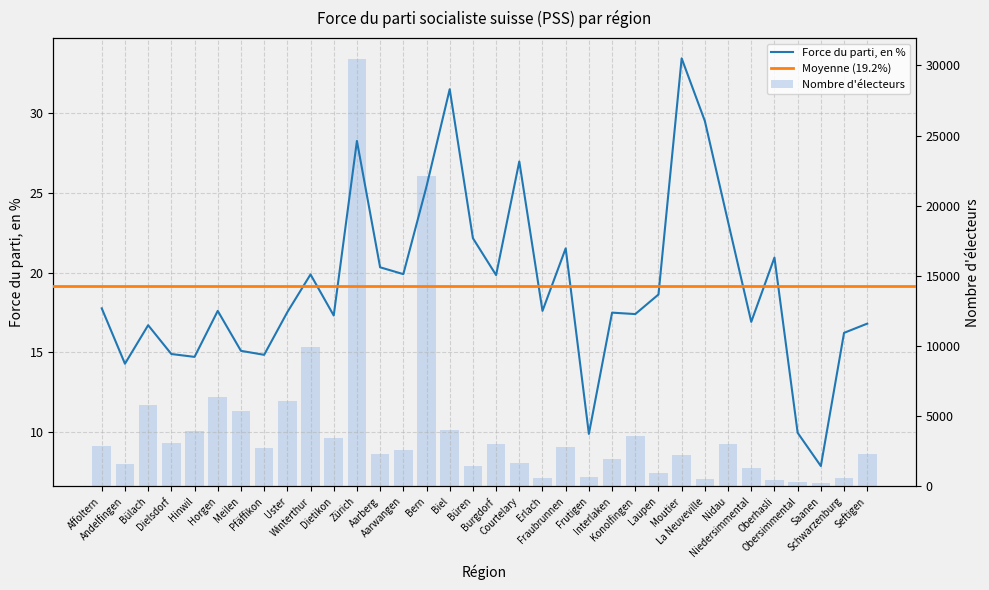

What is the difference between the Nombre d'électeurs values at Andelfingen and Aarberg?

717.6